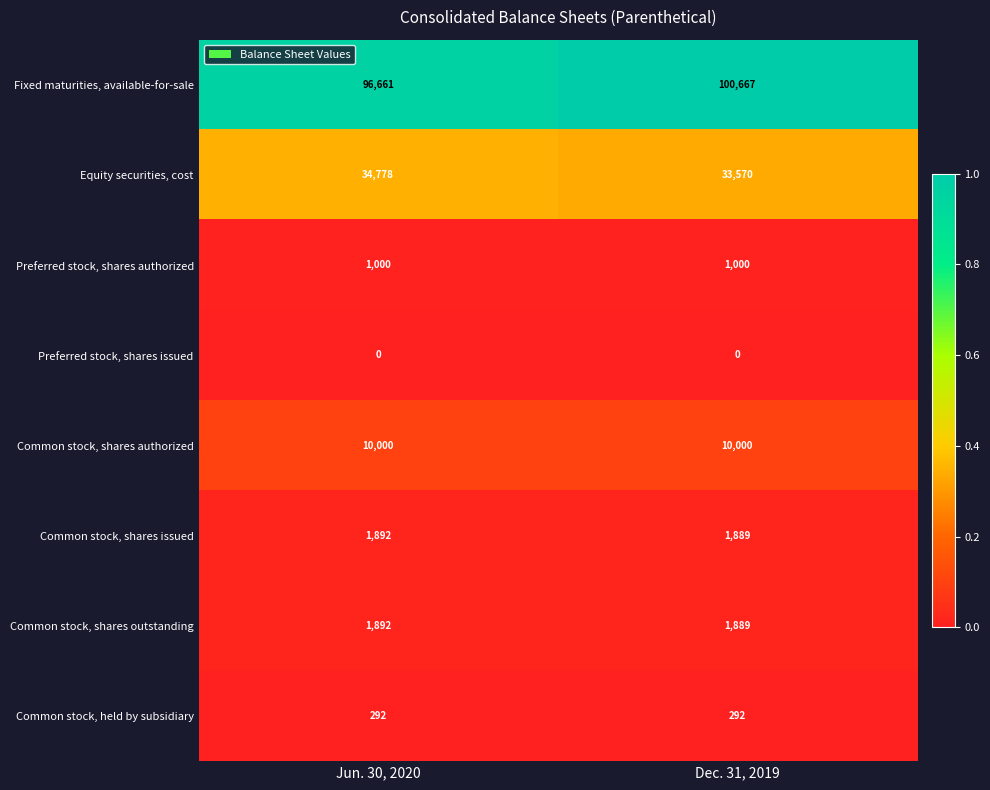

The value of Equity securities, cost at Jun. 30, 2020 is 34778. True or false?

True